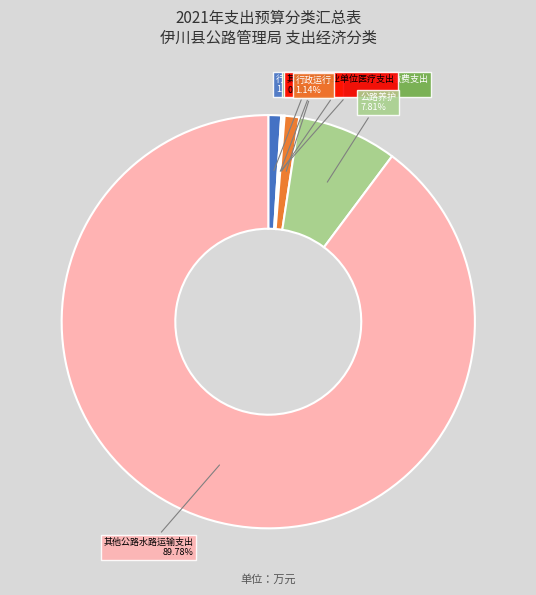

What is the majority slice?

其他公路水路运输支出